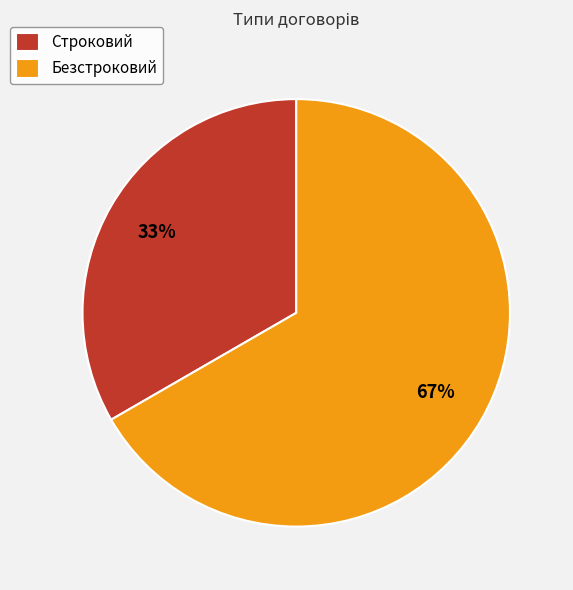

Between Безстроковий and Строковий, which is larger?

Безстроковий